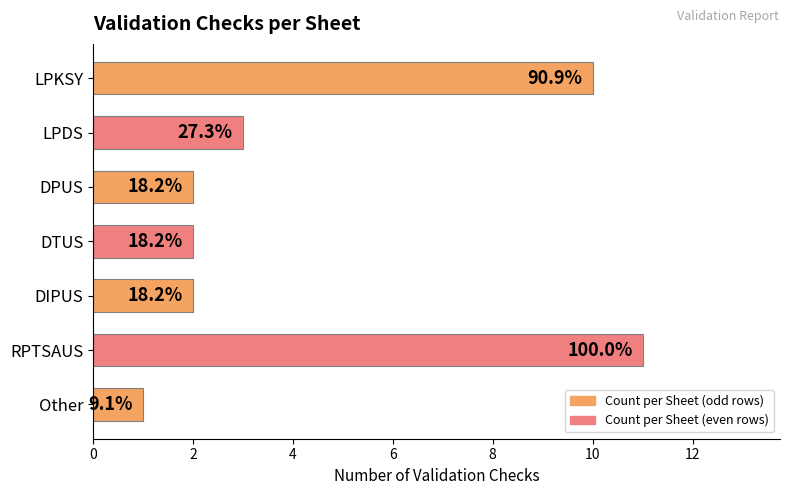

How many bars are there in total?

7